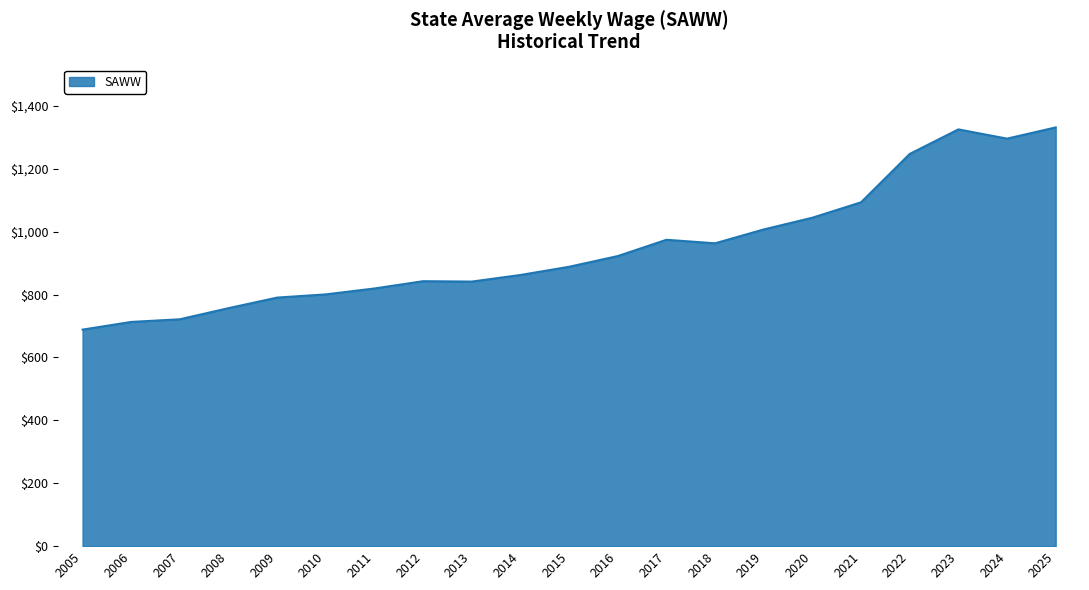

What is the sum of all values?

19928.7